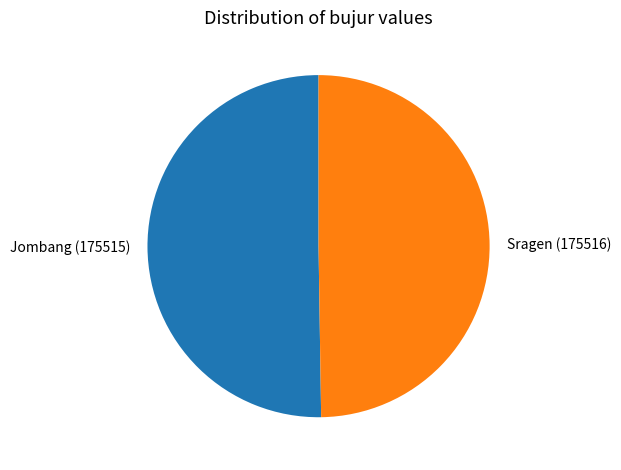

How many segments does this pie chart have?

2